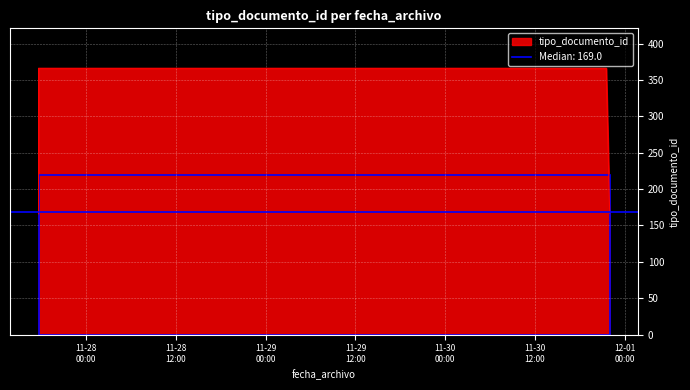

Approximately how many times larger is the value at 2020-11-27 17:36:49 compared to 2020-11-27 17:36:51?

1.0